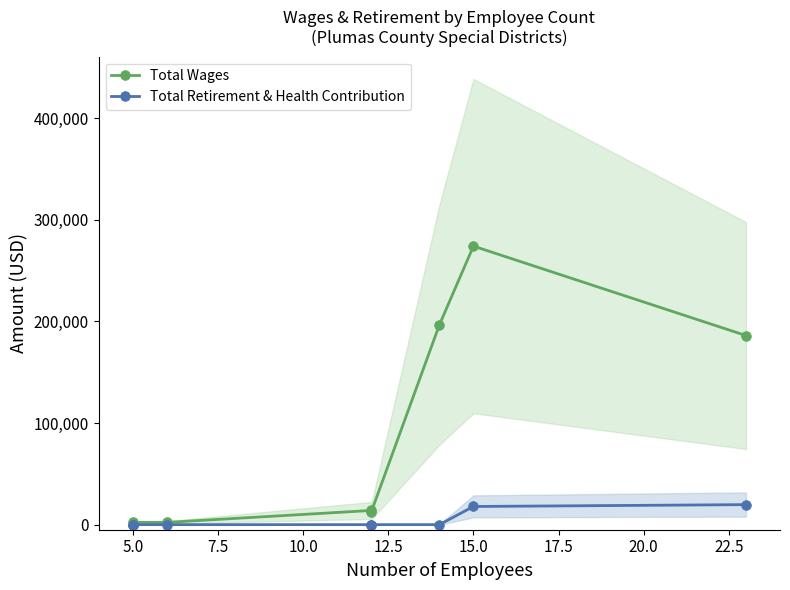

Rank the series by their maximum value, from highest to lowest.

Total Wages, Total Retirement & Health Contribution